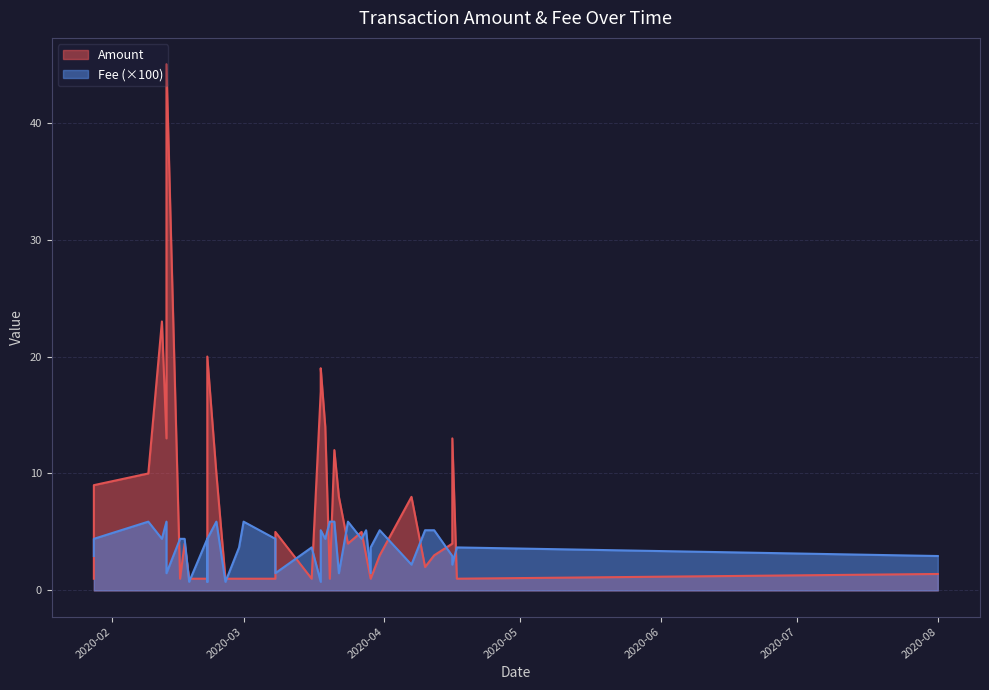

What is the difference between the second highest and second lowest values in the Amount series?

22.0